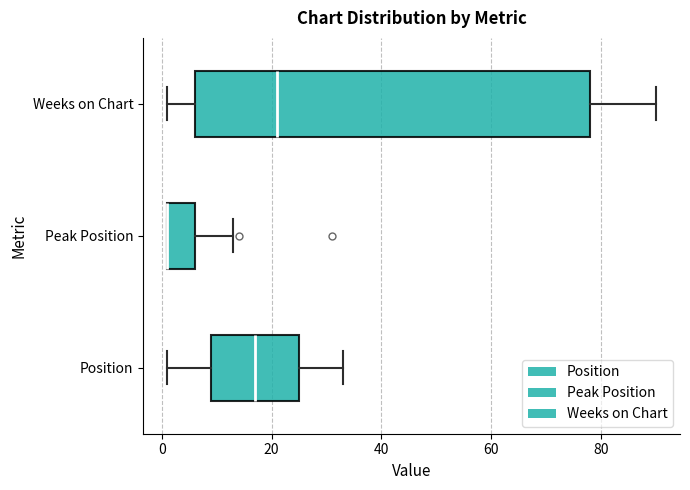

Where is the left edge of the box for Peak Position on the x-axis? The values are not printed on the chart, so give them approximately, as read against the axis.

2